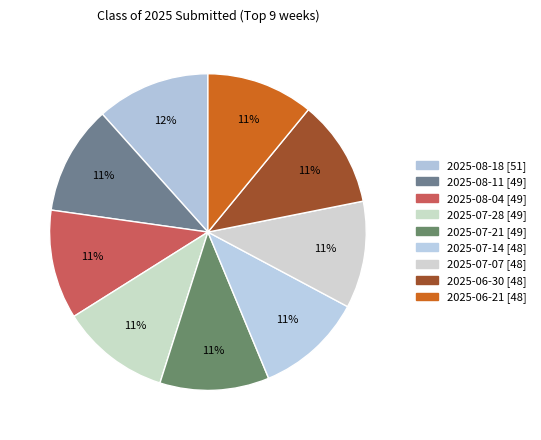

Is it true that 2025-06-30 [48] is 18% of the pie?

False